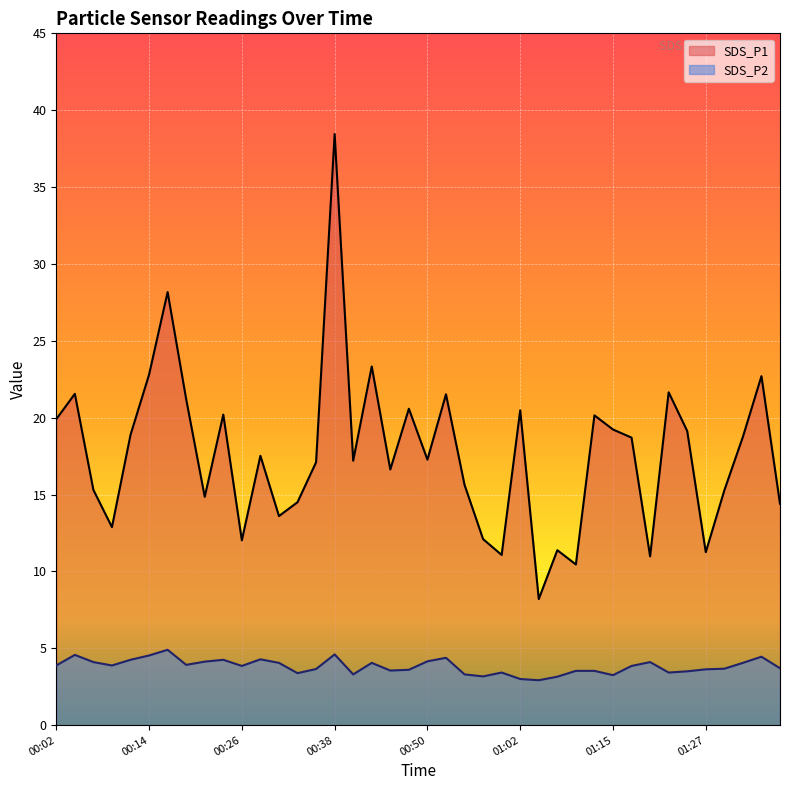

What are all the series names shown in the legend?

SDS_P1, SDS_P2